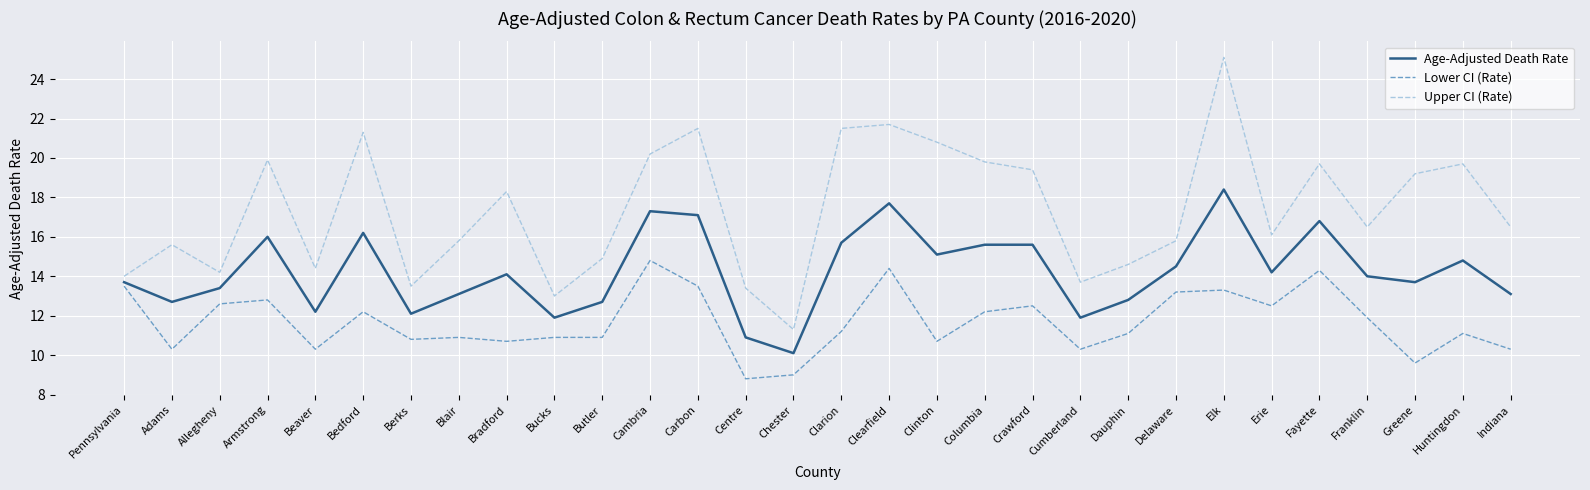

At which label is Upper CI (Rate) closest to 18?

Bradford